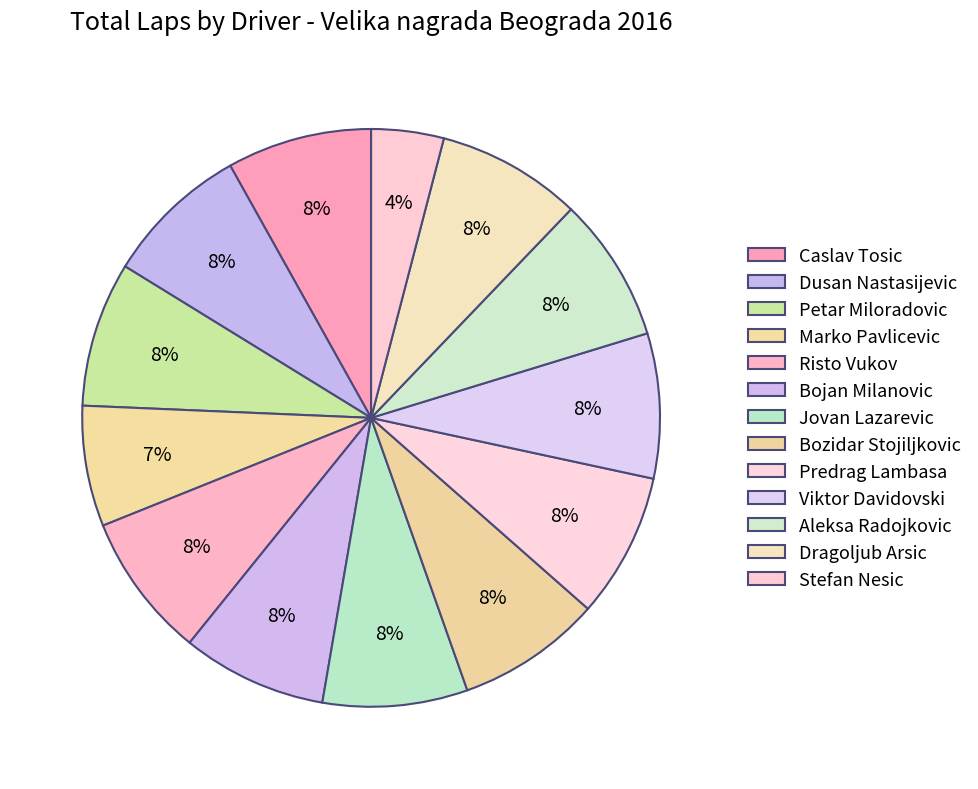

To the nearest percent, what percentage of the pie is Dusan Nastasijevic?

8%